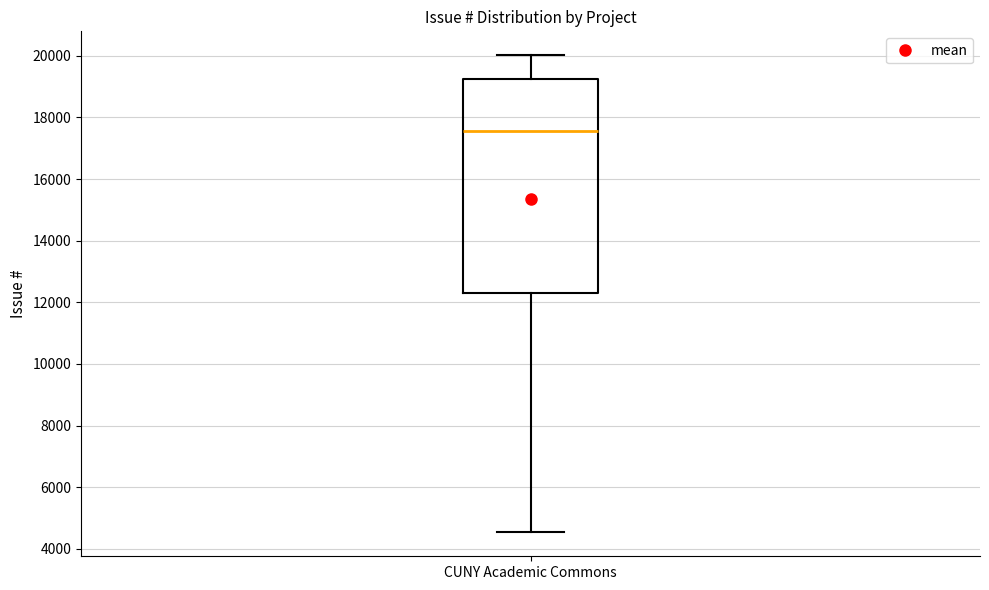

Read this box plot against the y-axis: the position of the median line, the range covered by the box, and the ends of both whiskers. The values are not printed on the chart, so give them approximately, as read against the axis.

median 17600, box 12200 to 19200, whiskers 4600 to 20000